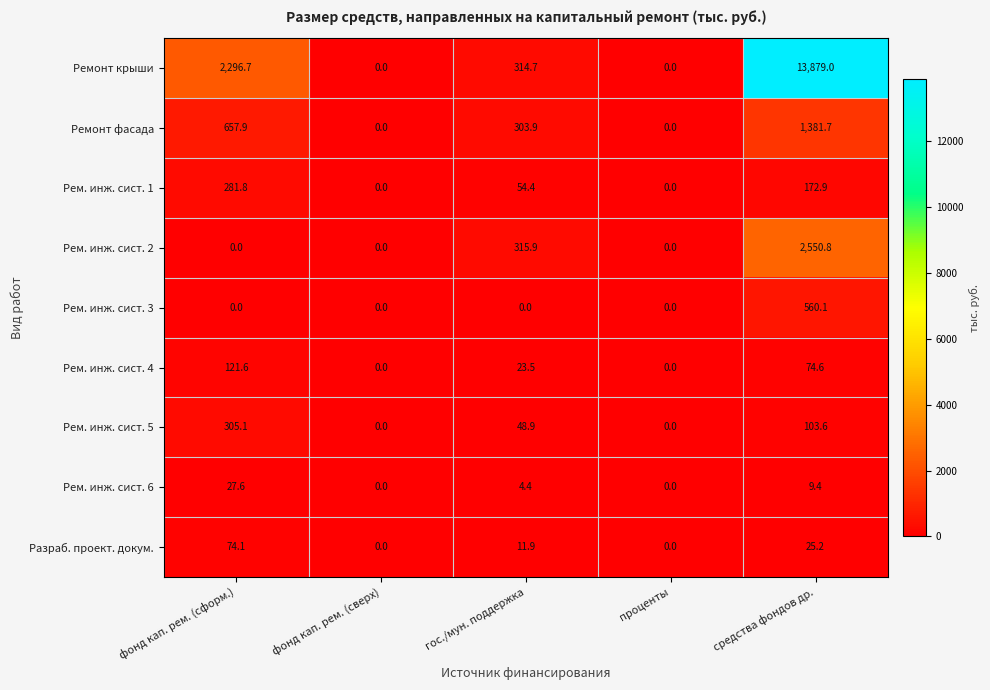

Is the value of Рем. инж. сист. 5 at гос./мун. поддержка greater than the value of Ремонт крыши at средства фондов др.?

No